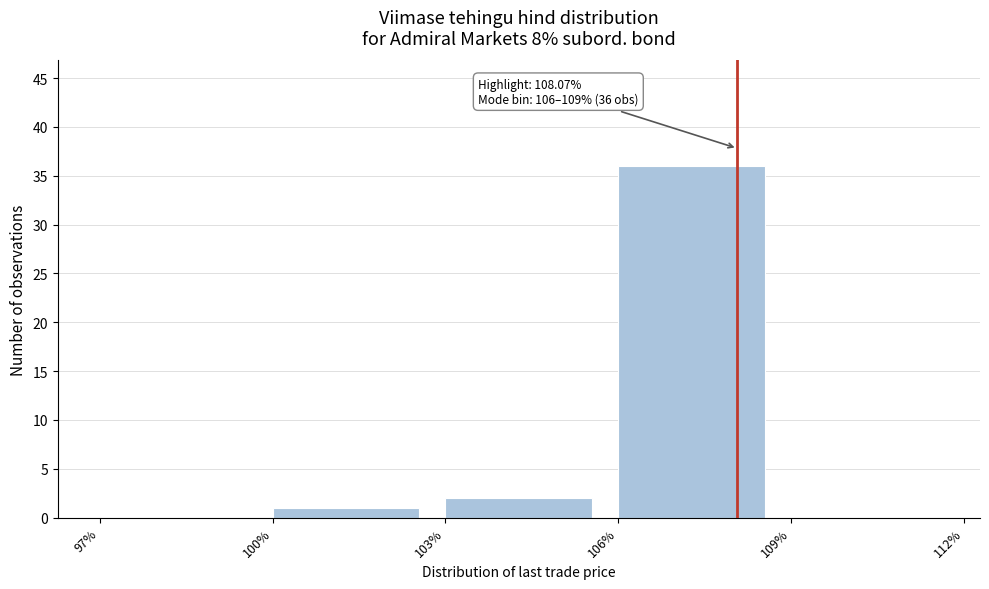

Over which range of the x-axis is the bar tallest?

106% to 109%